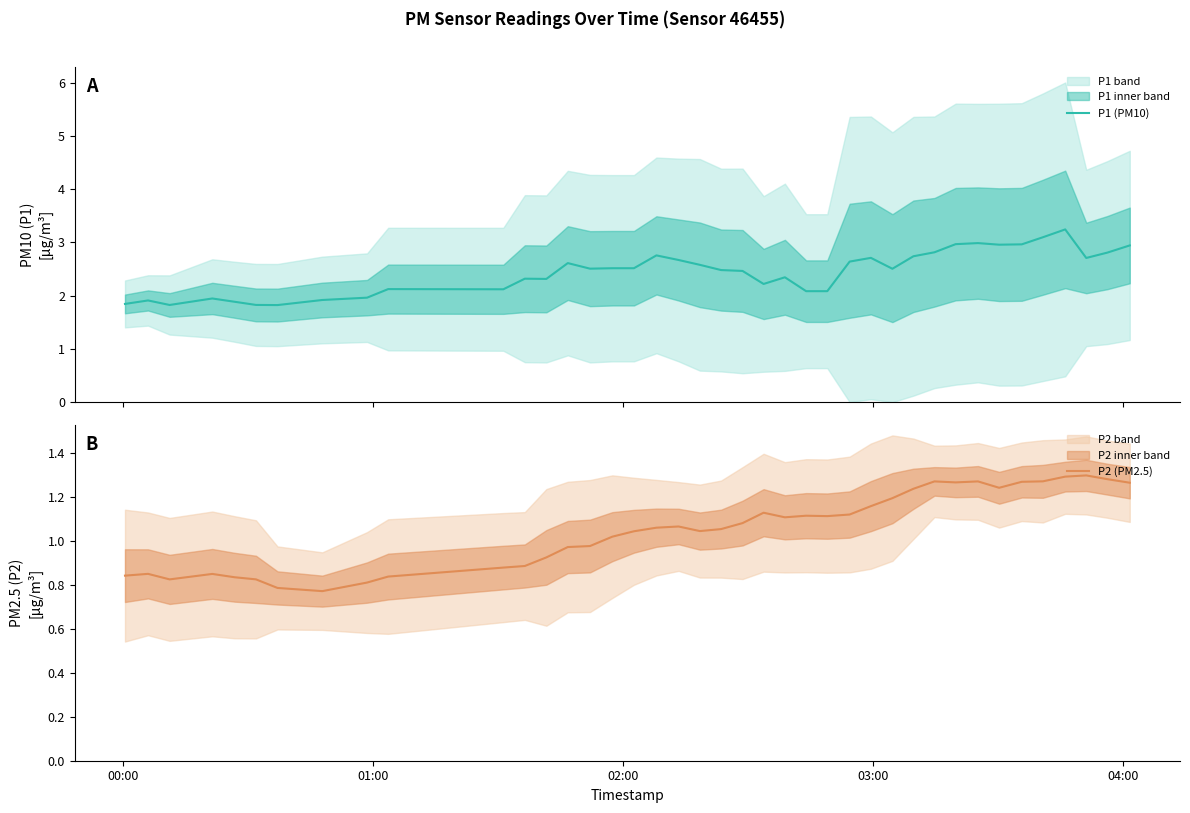

What is the lowest value of the P1 (PM10) series?

1.8